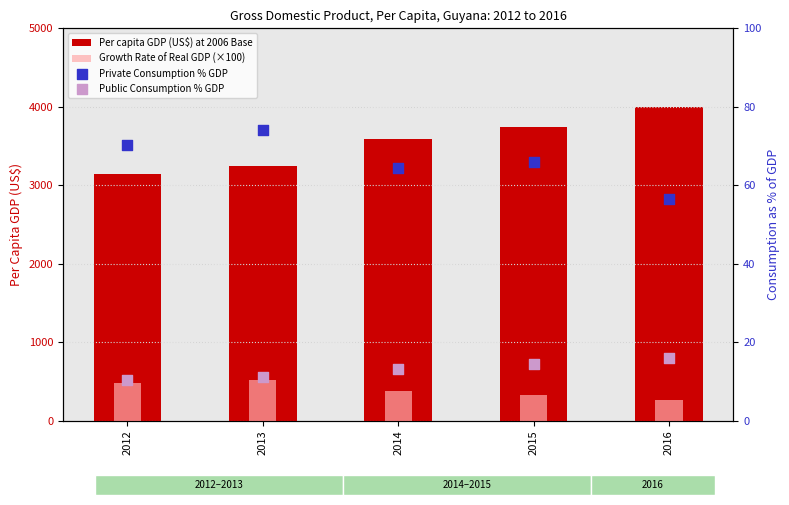

Which series reaches the minimum Y coordinate?

Public Consumption % GDP